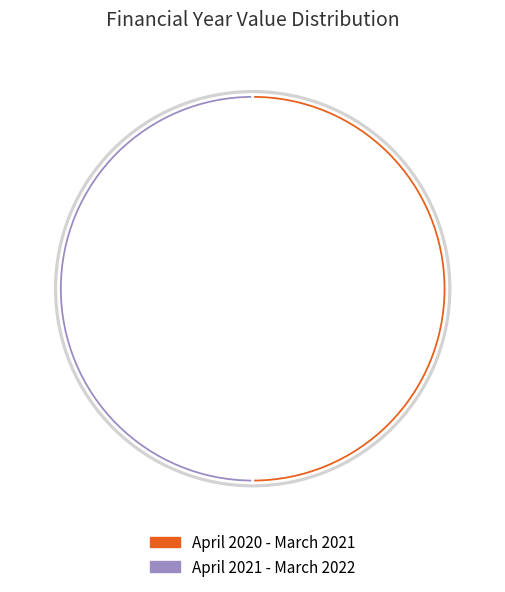

Is there any slice that represents more than half of the pie?

Yes